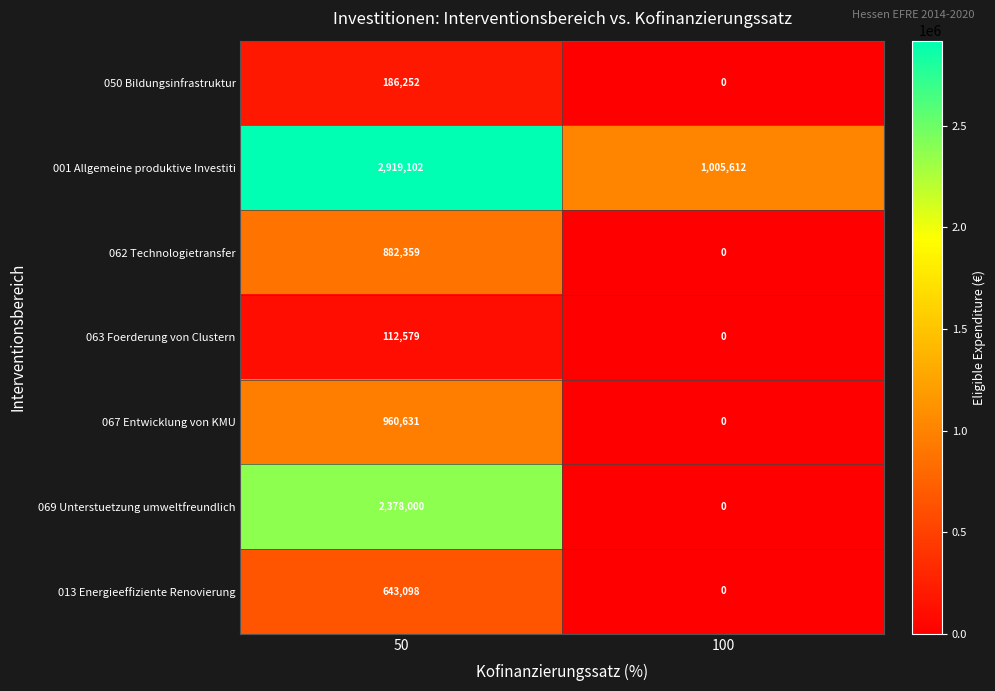

What is the average value of the 067 Entwicklung von KMU series?

480316